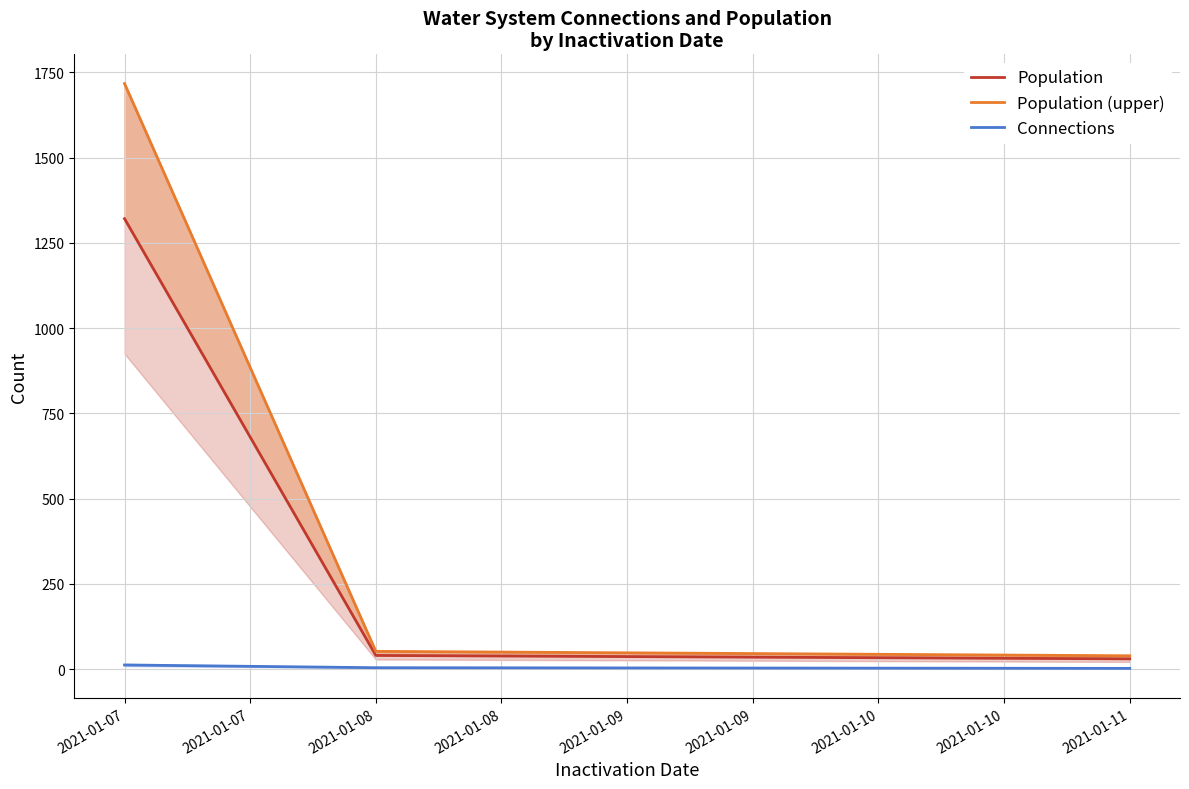

Reading left to right, transcribe all the data shown in this chart.

Population: 1321.0	40.0	30.0
Population (upper): 1717.3	52.0	39.0
Connections: 12.0	4.0	2.0